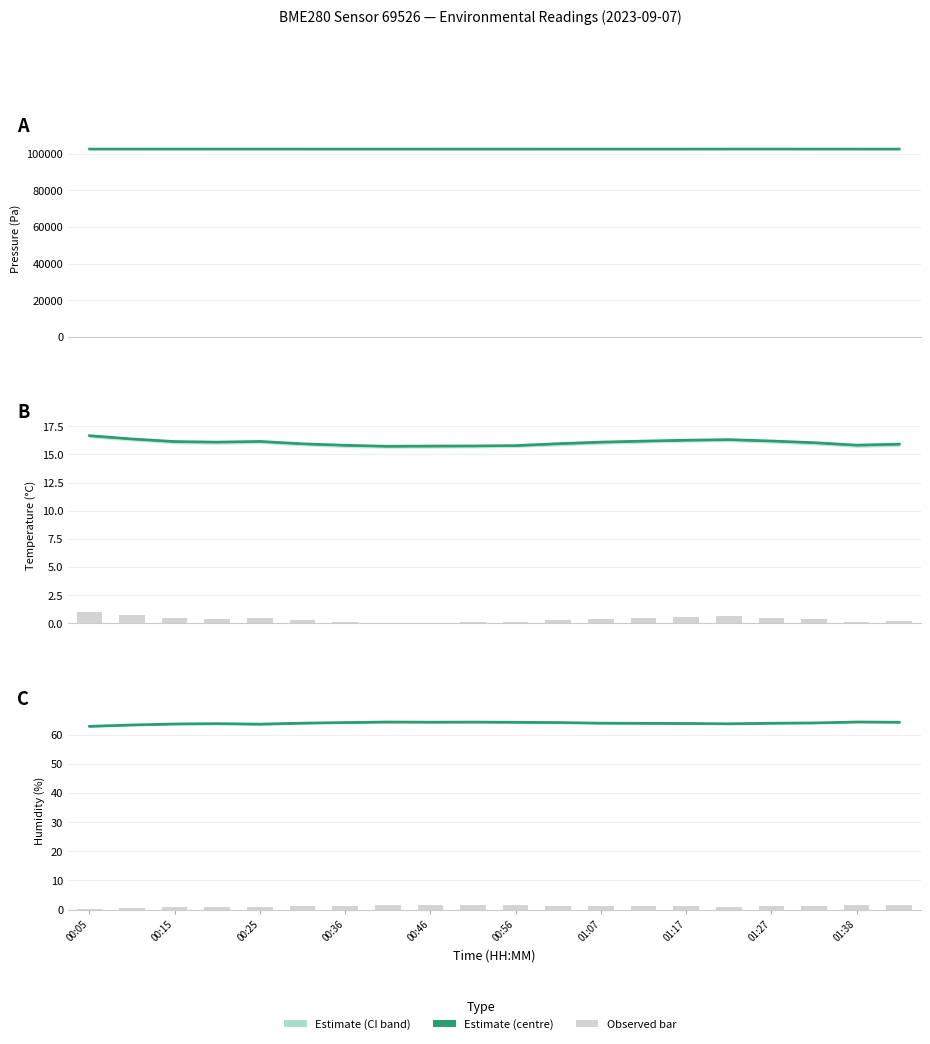

True or false: Temperature bar has a value of 0.1 at 01:38.

True